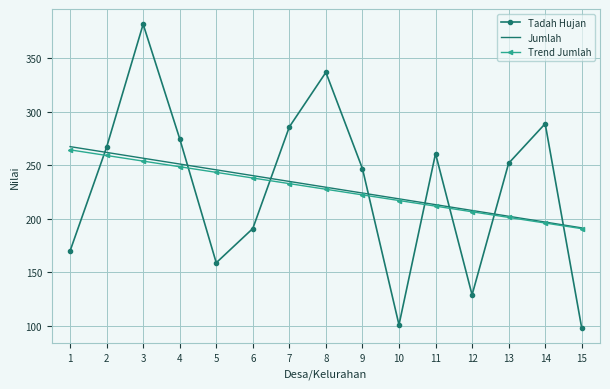

At which label is Trend Jumlah closest to 227?

8